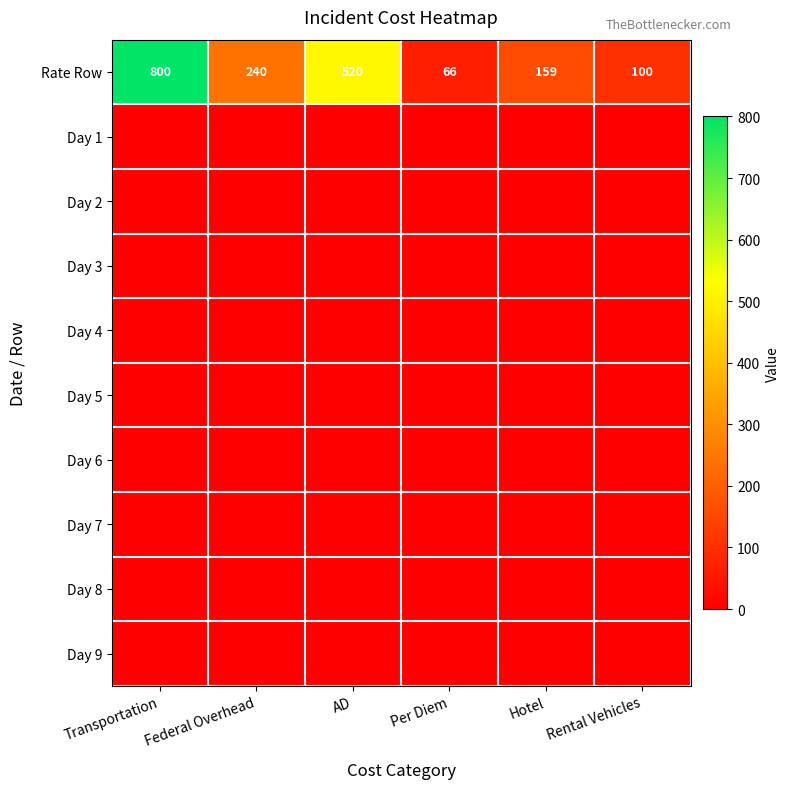

What is the total value across all series at Transportation?

800